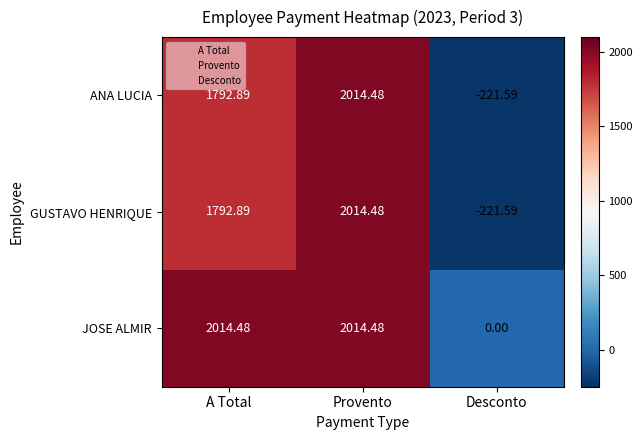

At how many categories does at least one series exceed 1241?

2